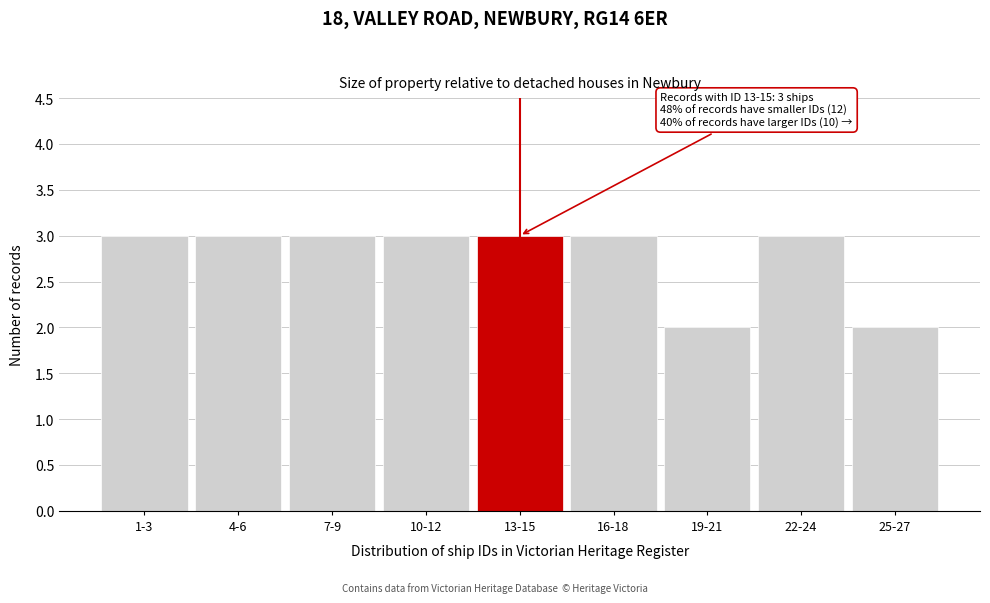

Reading left to right, extract all data points from this chart.

3	3	3	3	3	3	2	3	2